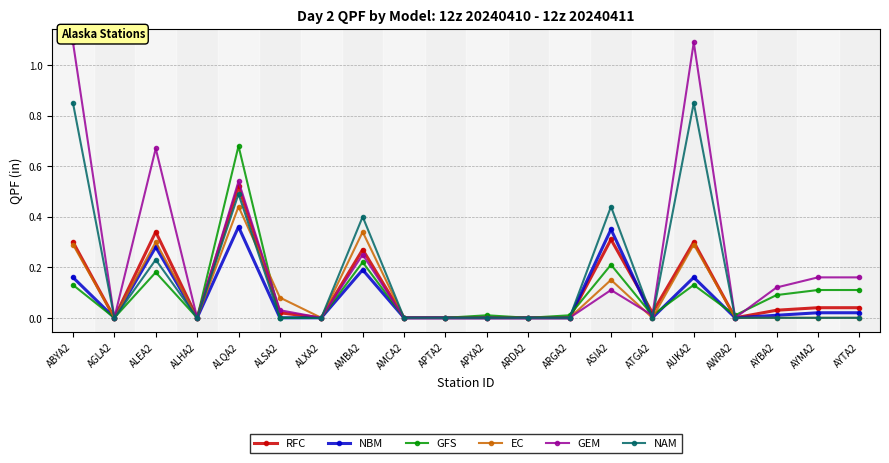

At which label does RFC reach its peak?

ALQA2